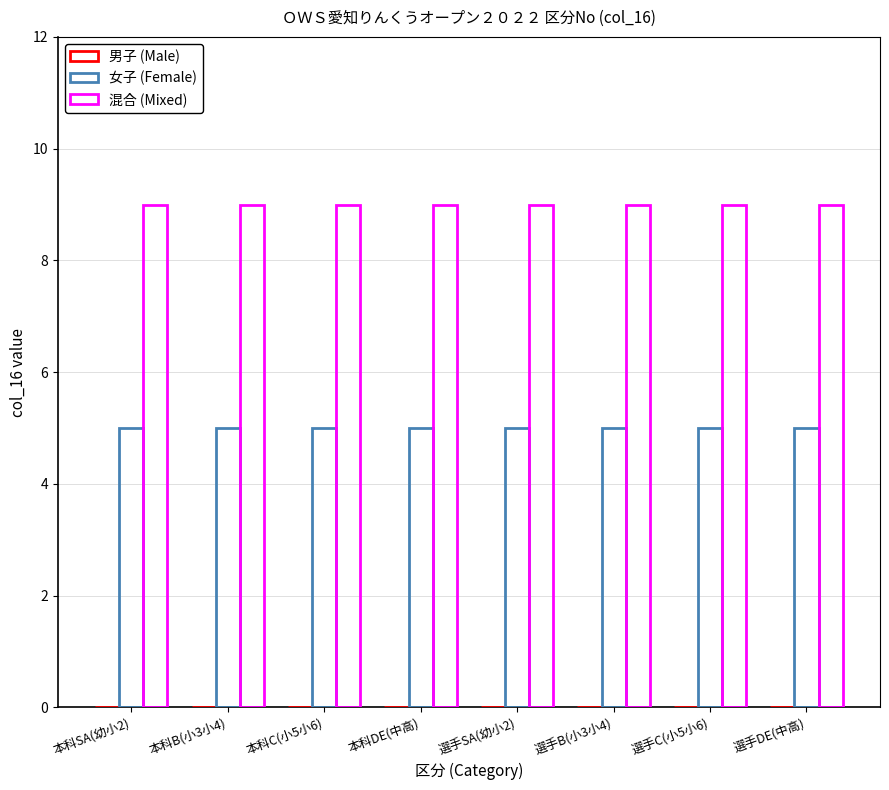

What is the label of the 5th bar from the right?

本科DE(中高)